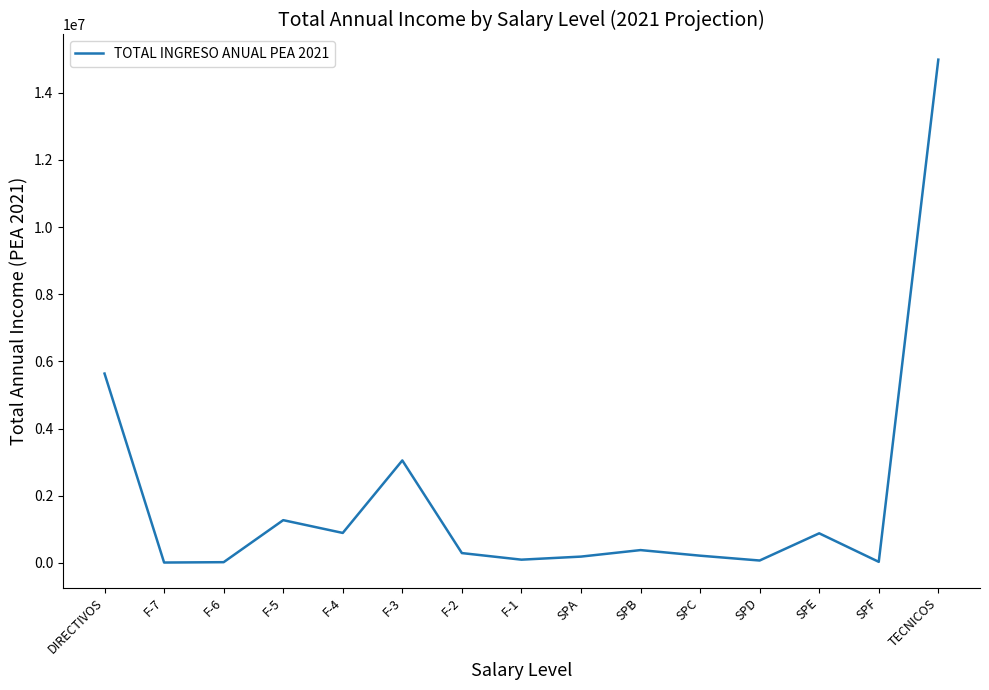

What is the change in value from F-5 to SPE?

-391986.3